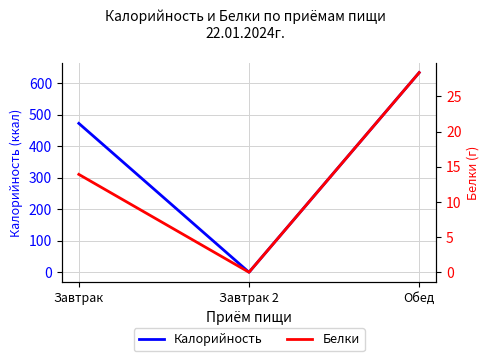

What are all the series names shown in the legend?

Калорийность, Белки